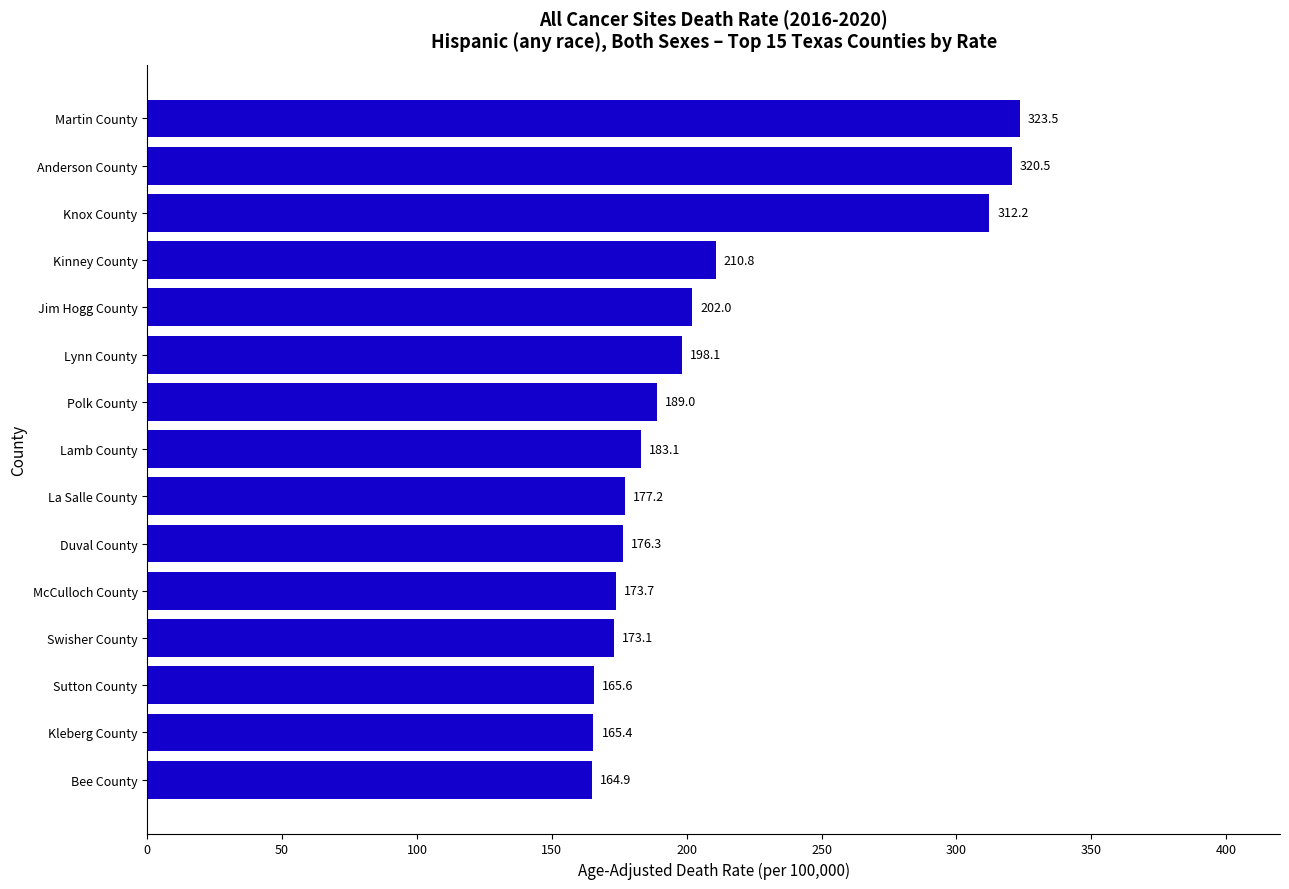

How many distinct data groups are displayed?

1